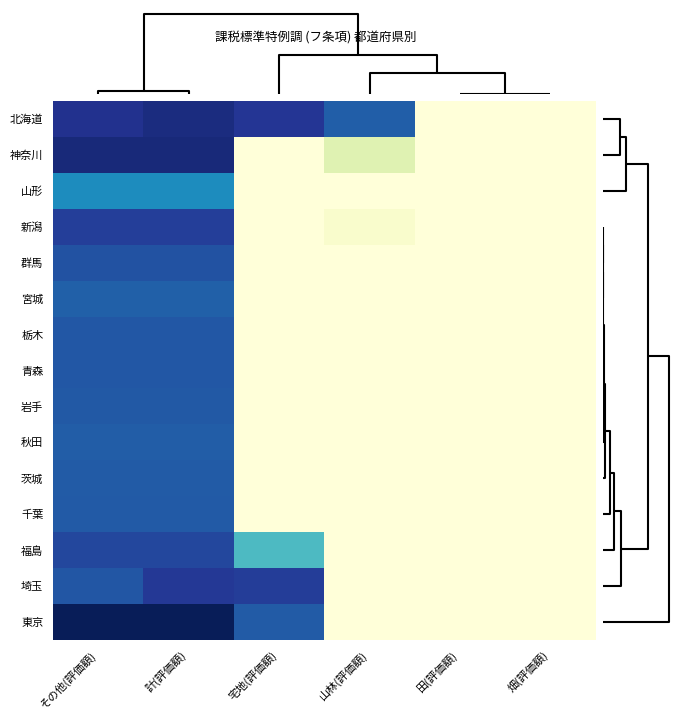

Reading left to right, what are all the values shown in this chart?

北海道: その他(評価額)=15.6	計(評価額)=16.2	宅地(評価額)=15.4	山林(評価額)=13.2	田(評価額)=0.0	畑(評価額)=0.0
神奈川: その他(評価額)=16.4	計(評価額)=16.4	宅地(評価額)=0.0	山林(評価額)=3.0	田(評価額)=0.0	畑(評価額)=0.0
山形: その他(評価額)=11.3	計(評価額)=11.3	宅地(評価額)=0.0	山林(評価額)=0.0	田(評価額)=0.0	畑(評価額)=0.0
新潟: その他(評価額)=14.9	計(評価額)=14.9	宅地(評価額)=0.0	山林(評価額)=0.7	田(評価額)=0.0	畑(評価額)=0.0
群馬: その他(評価額)=13.9	計(評価額)=13.9	宅地(評価額)=0.0	山林(評価額)=0.0	田(評価額)=0.0	畑(評価額)=0.0
宮城: その他(評価額)=13.2	計(評価額)=13.2	宅地(評価額)=0.0	山林(評価額)=0.0	田(評価額)=0.0	畑(評価額)=0.0
栃木: その他(評価額)=13.6	計(評価額)=13.6	宅地(評価額)=0.0	山林(評価額)=0.0	田(評価額)=0.0	畑(評価額)=0.0
青森: その他(評価額)=13.5	計(評価額)=13.5	宅地(評価額)=0.0	山林(評価額)=0.0	田(評価額)=0.0	畑(評価額)=0.0
岩手: その他(評価額)=13.5	計(評価額)=13.5	宅地(評価額)=0.0	山林(評価額)=0.0	田(評価額)=0.0	畑(評価額)=0.0
秋田: その他(評価額)=13.3	計(評価額)=13.3	宅地(評価額)=0.0	山林(評価額)=0.0	田(評価額)=0.0	畑(評価額)=0.0
茨城: その他(評価額)=13.4	計(評価額)=13.4	宅地(評価額)=0.0	山林(評価額)=0.0	田(評価額)=0.0	畑(評価額)=0.0
千葉: その他(評価額)=13.5	計(評価額)=13.5	宅地(評価額)=0.0	山林(評価額)=0.0	田(評価額)=0.0	畑(評価額)=0.0
福島: その他(評価額)=14.4	計(評価額)=14.4	宅地(評価額)=8.4	山林(評価額)=0.0	田(評価額)=0.0	畑(評価額)=0.0
埼玉: その他(評価額)=13.7	計(評価額)=15.2	宅地(評価額)=15.0	山林(評価額)=0.0	田(評価額)=0.0	畑(評価額)=0.0
東京: その他(評価額)=17.7	計(評価額)=17.7	宅地(評価額)=13.4	山林(評価額)=0.0	田(評価額)=0.0	畑(評価額)=0.0